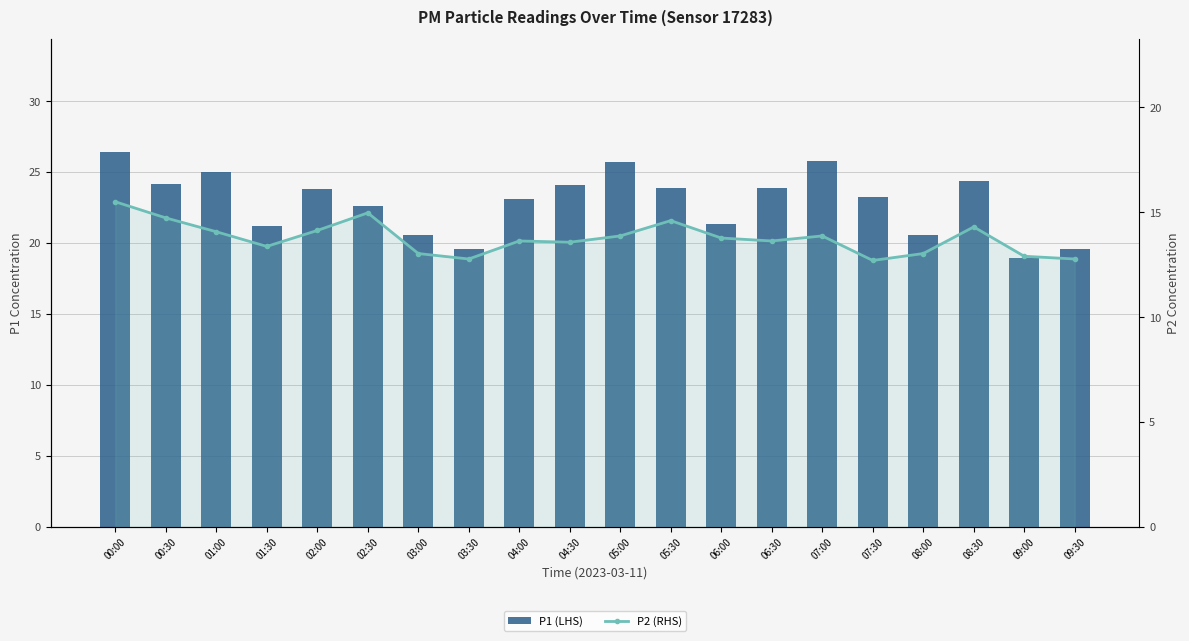

At which category is the sum across all series the highest?

00:00